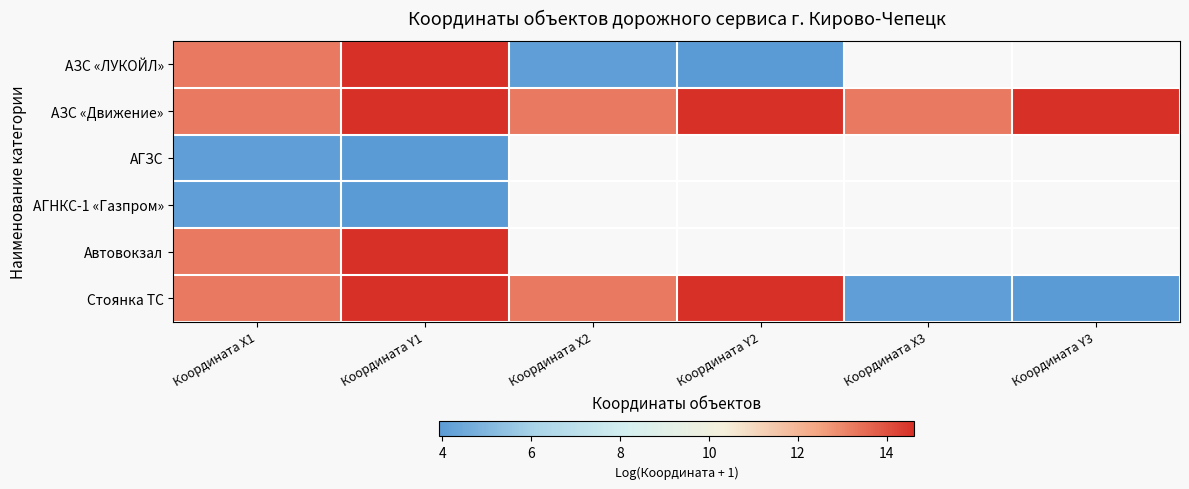

Is it true that АГЗС equals 4.1 at Координата X1?

True